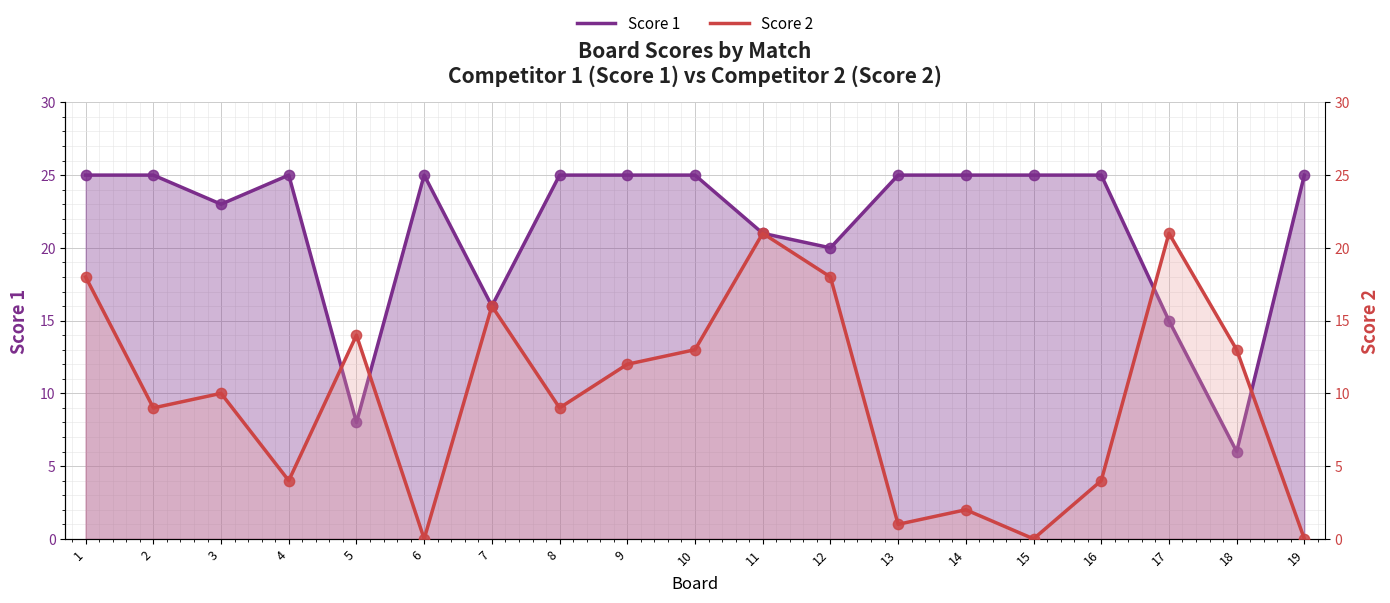

At how many categories does at least one series exceed 15?

17